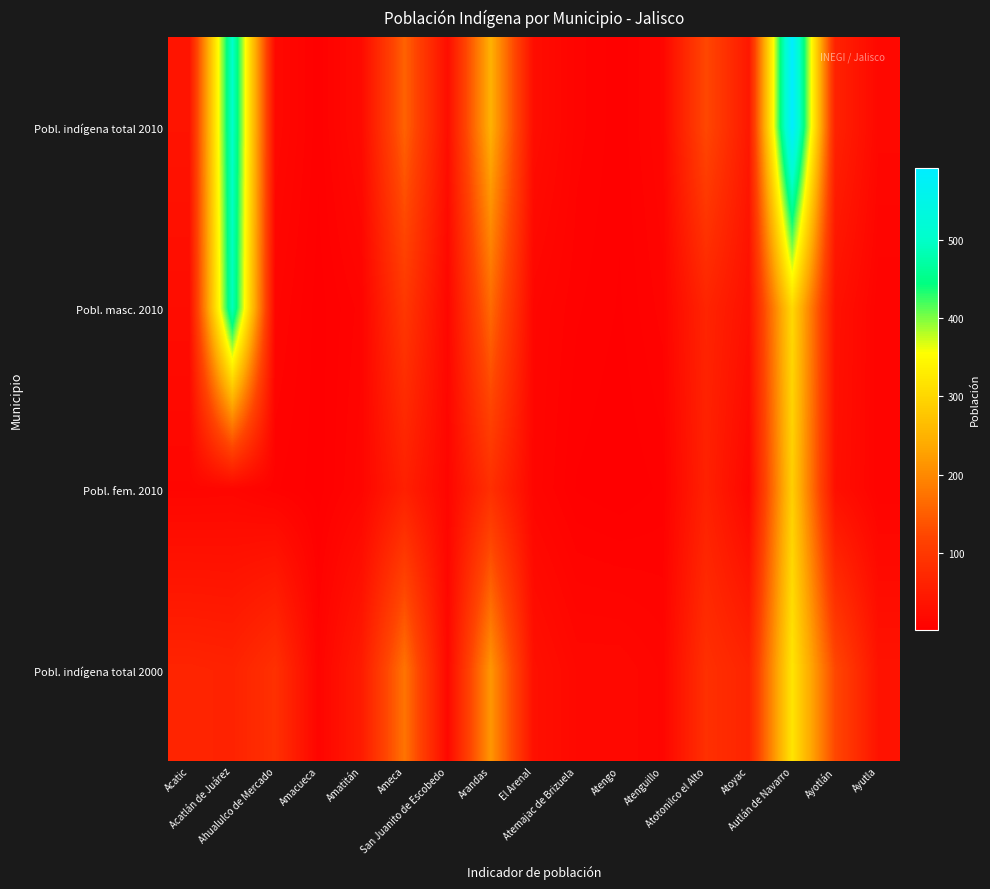

At how many categories does at least one series exceed 372?

2